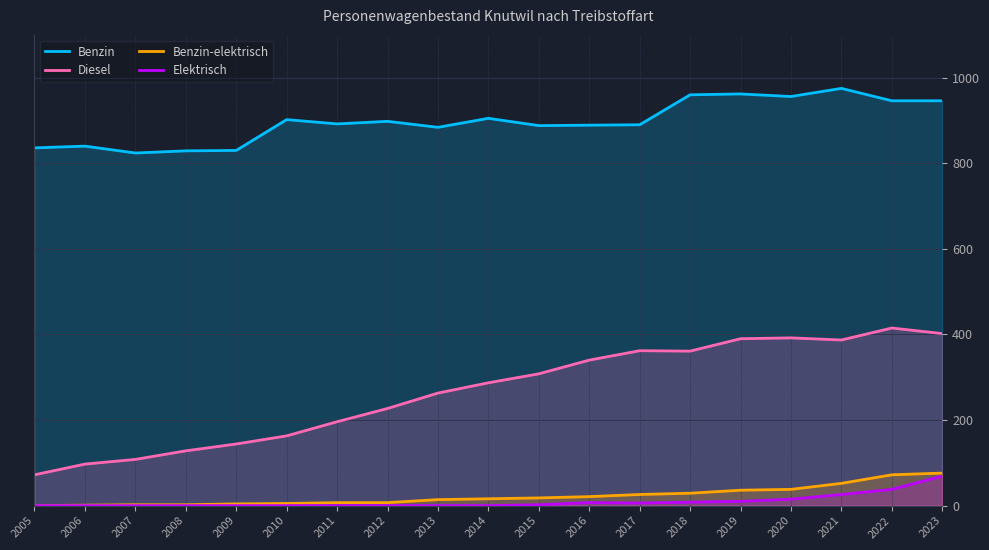

True or false: Benzin-elektrisch and Diesel intersect in this chart.

False